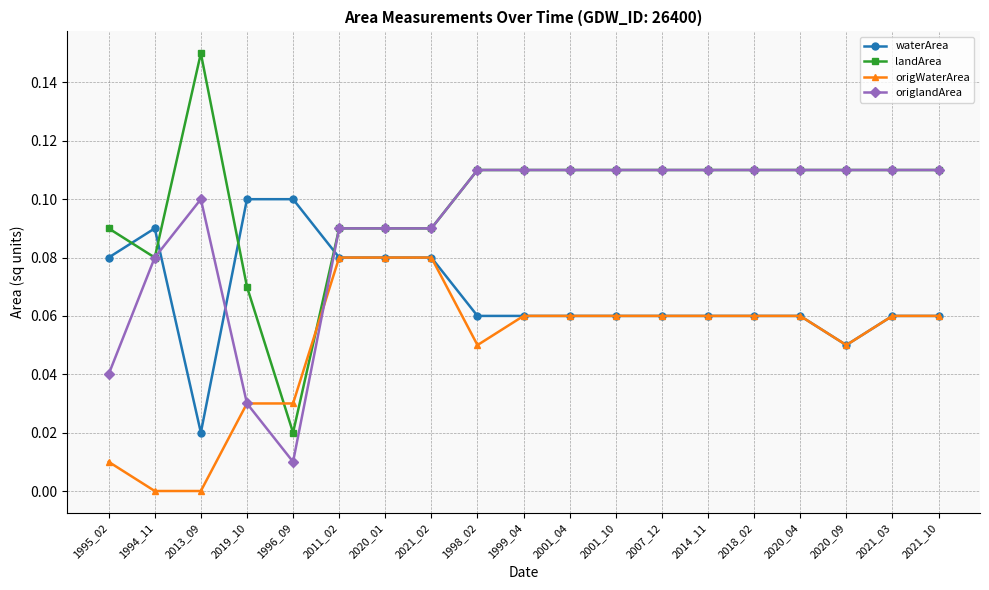

At which category does waterArea reach its first local peak?

1994_11